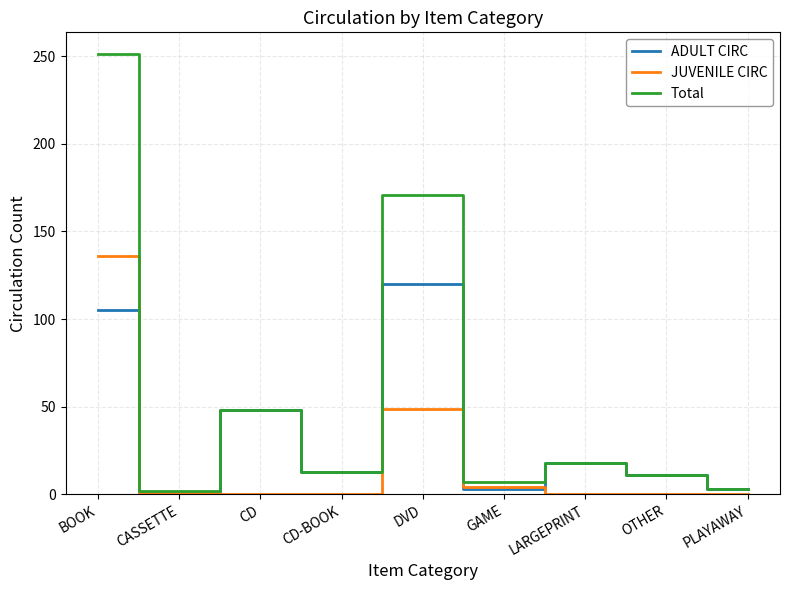

Rank the series by their average value, from highest to lowest.

Total, ADULT CIRC, JUVENILE CIRC